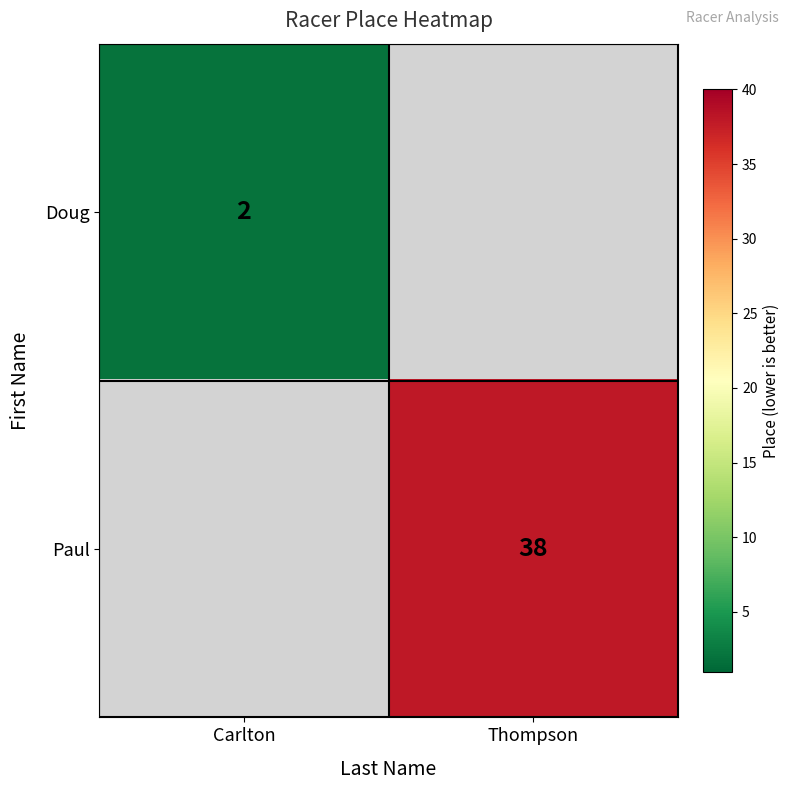

Which category has the highest value across all series?

Thompson